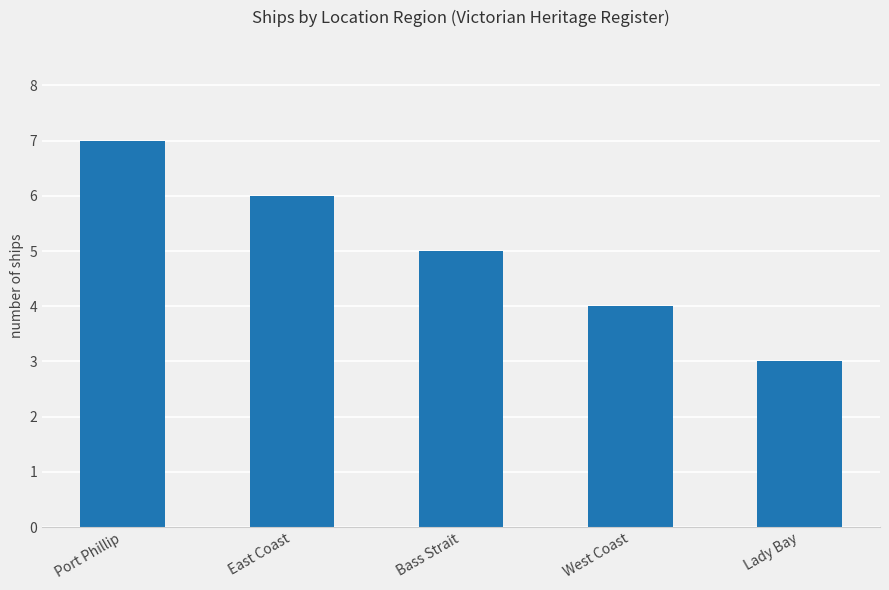

The value at East Coast is 1. True or false?

False